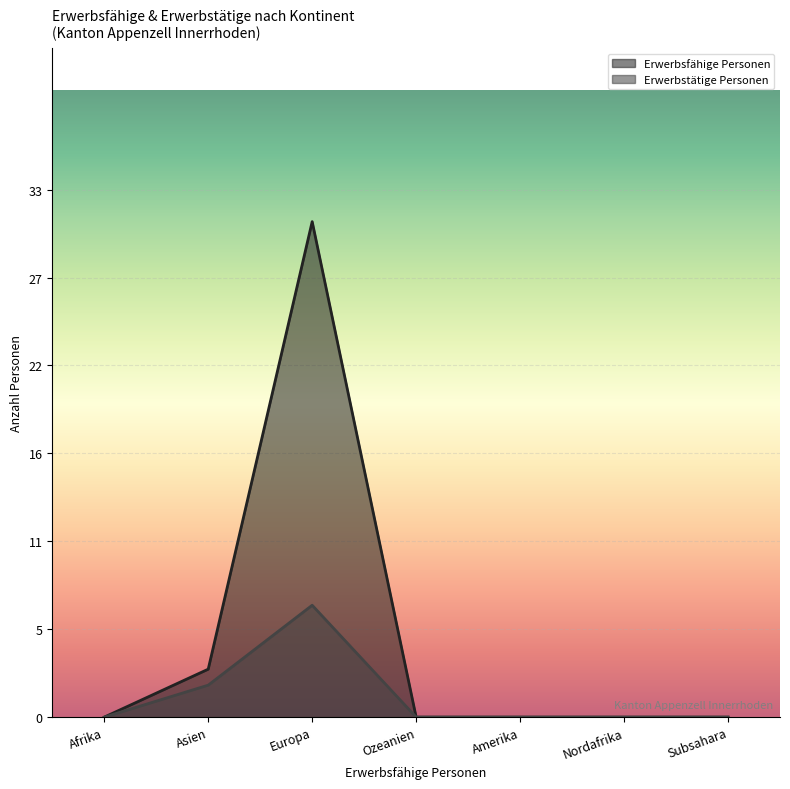

Is it true that Erwerbsfähige Personen equals 21 at Ozeanien?

False